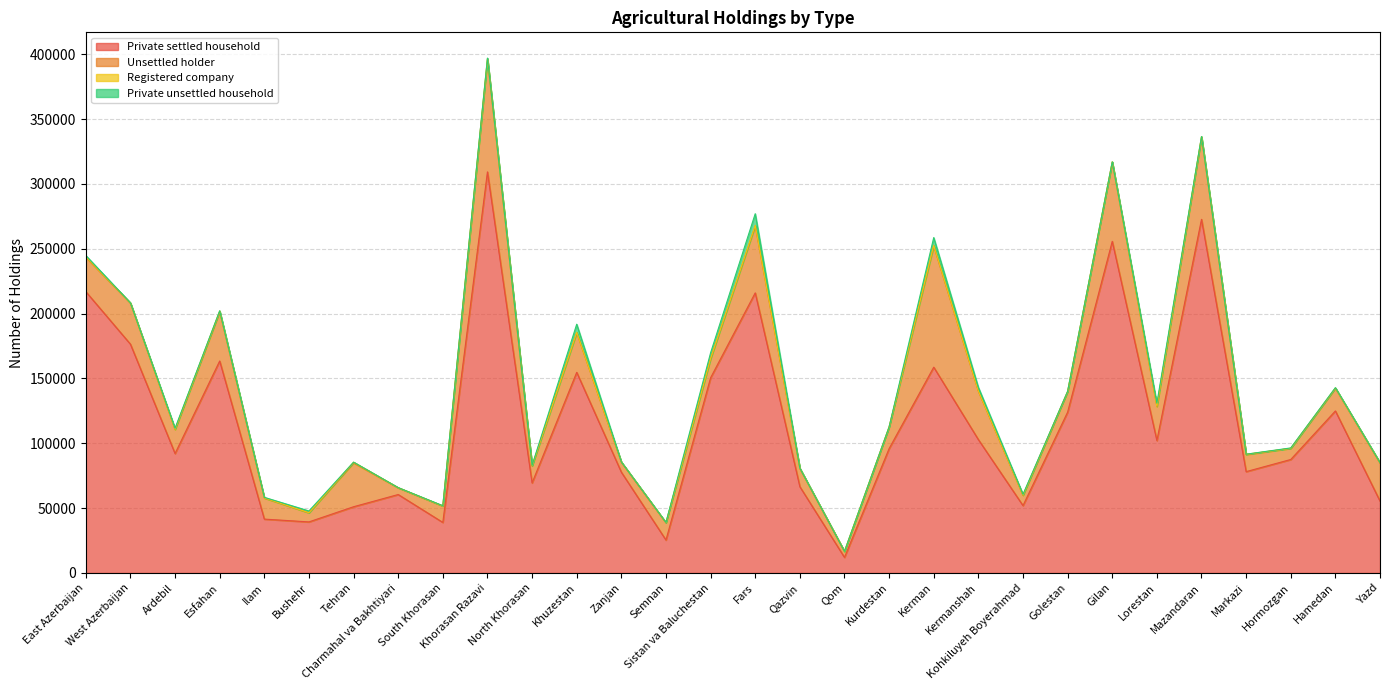

Which series has the widest spread of values?

Private settled household